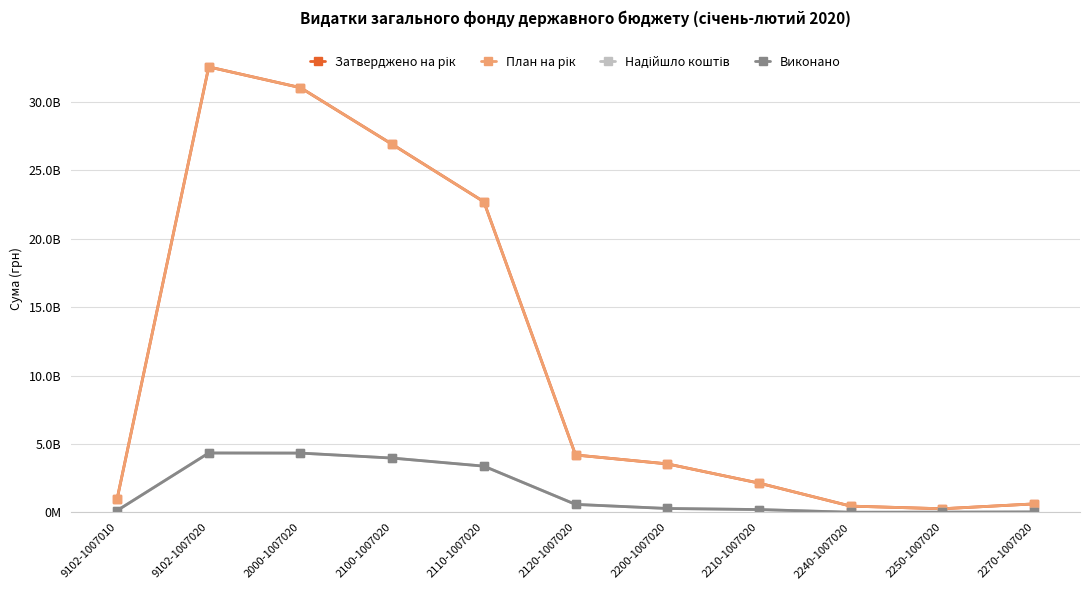

What is the total value across all series at 2210-1007020?

4718558857.5